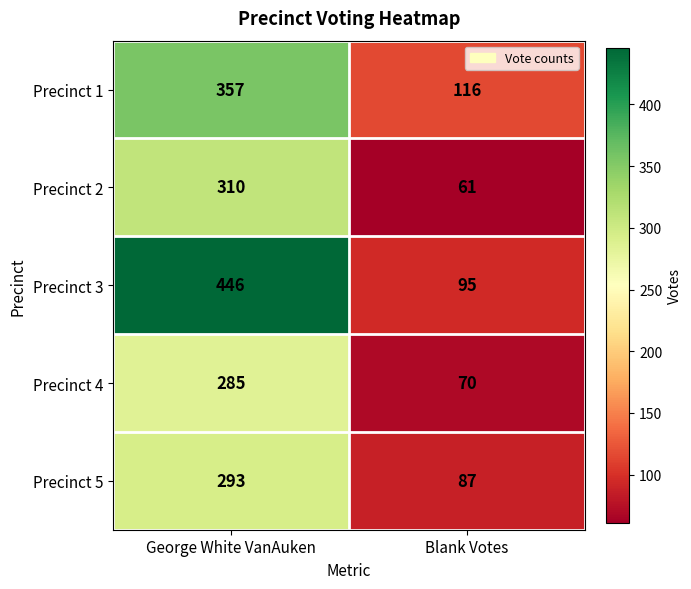

Between George White VanAuken and Blank Votes, which series saw the biggest shift?

Precinct 3